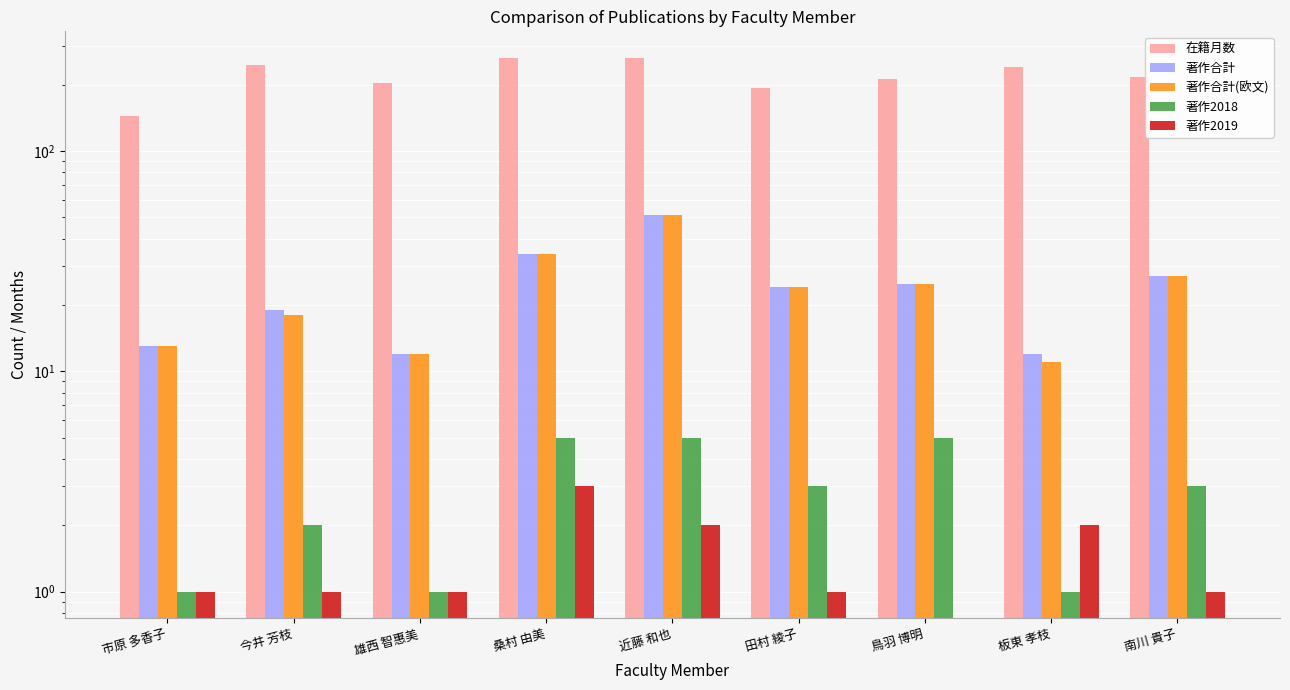

How many distinct data groups are displayed?

5